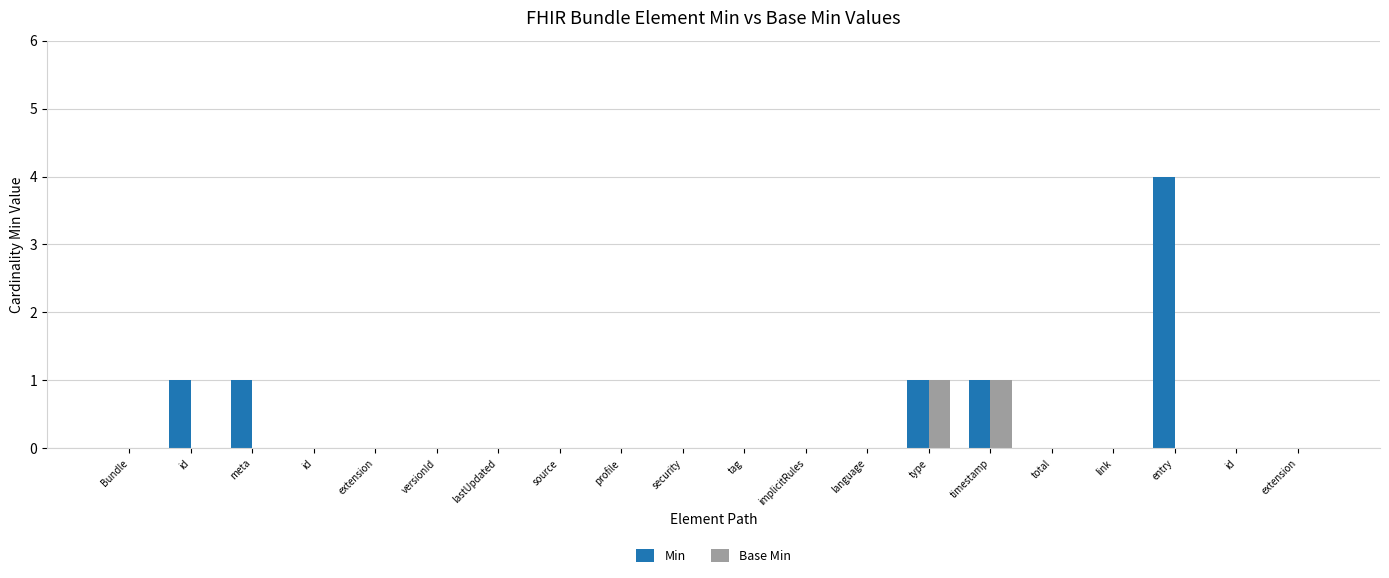

Rank the categories by Min value from lowest to highest.

Bundle, id, extension, versionId, lastUpdated, source, profile, security, tag, implicitRules, language, total, link, id, extension, id, meta, type, timestamp, entry